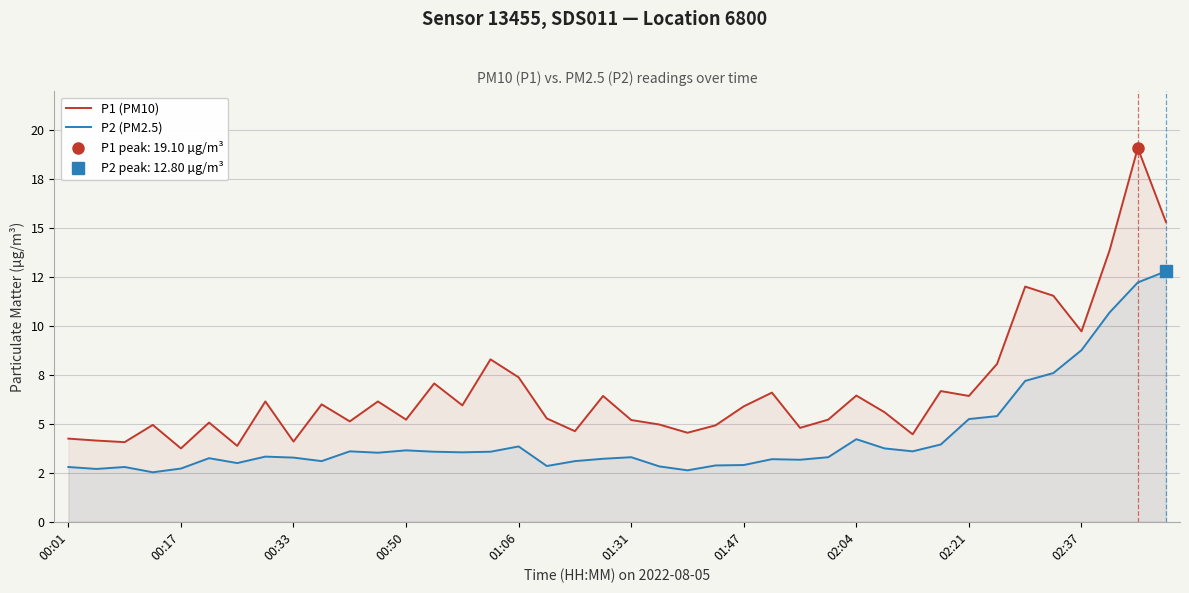

The value of P1 (PM10) at 02:21 is 1.7. True or false?

False